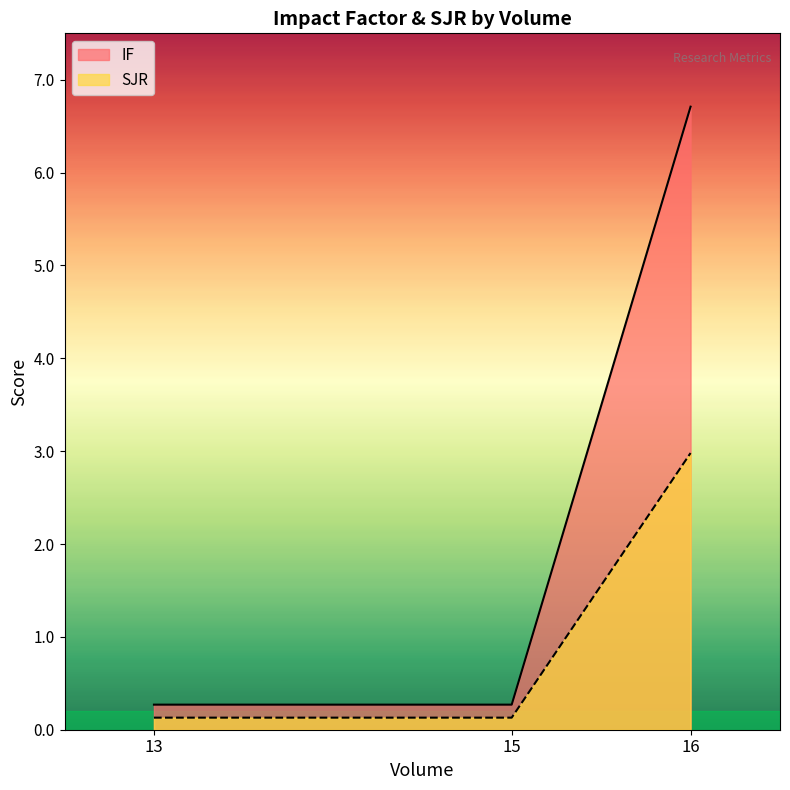

What are all the series names shown in the legend?

IF, SJR